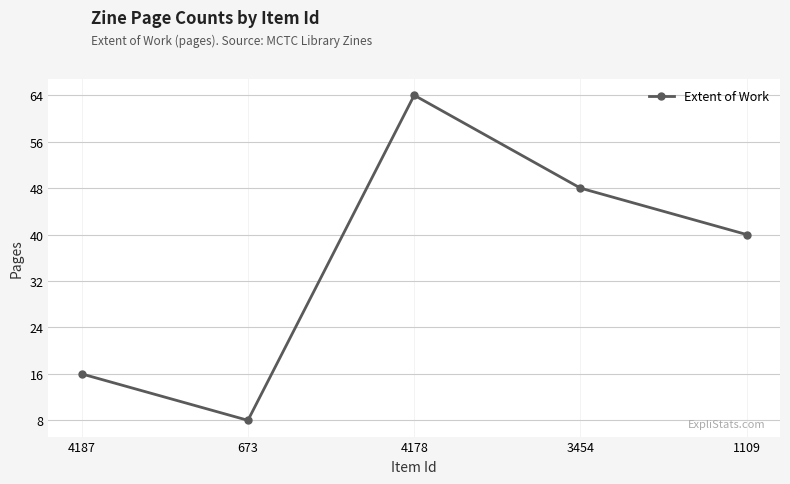

How many values are between 16 and 48?

3